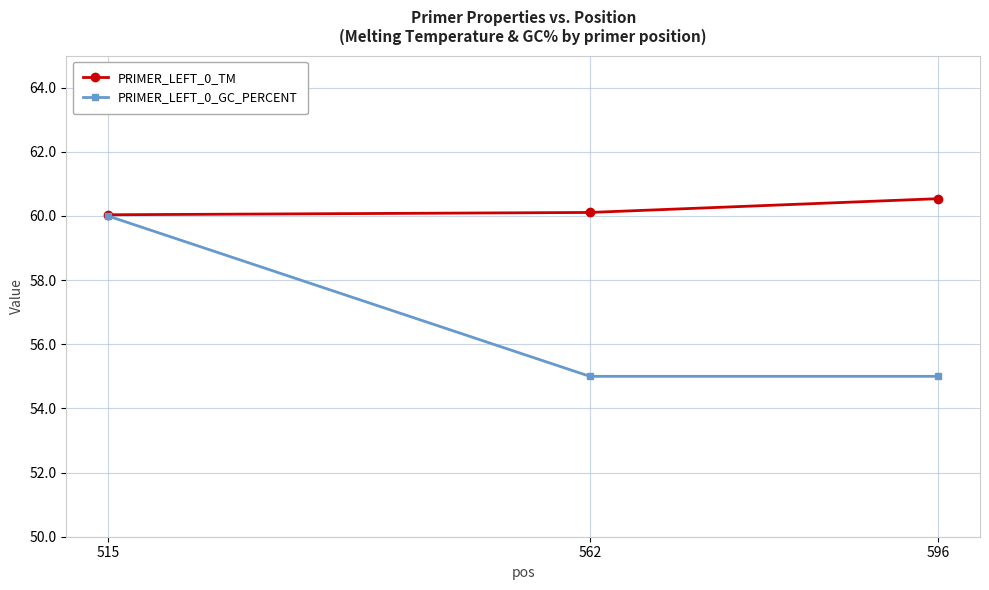

Reading left to right, transcribe all the data shown in this chart.

PRIMER_LEFT_0_TM: 60.0	60.1	60.5
PRIMER_LEFT_0_GC_PERCENT: 60.0	55.0	55.0